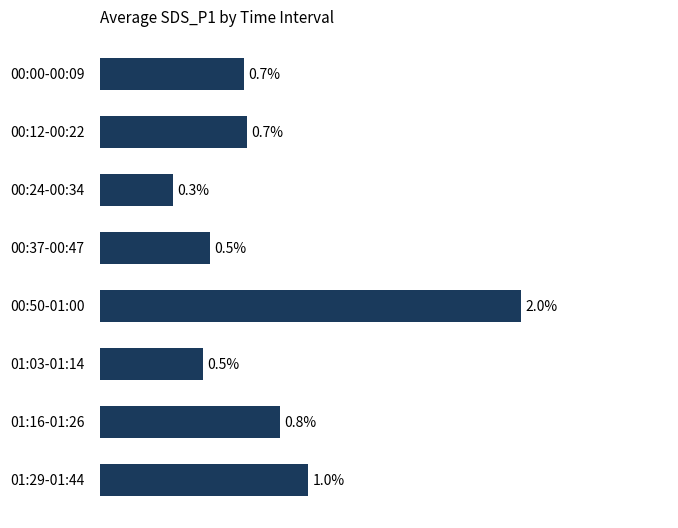

At which label is the value closest to 1?

01:29-01:44